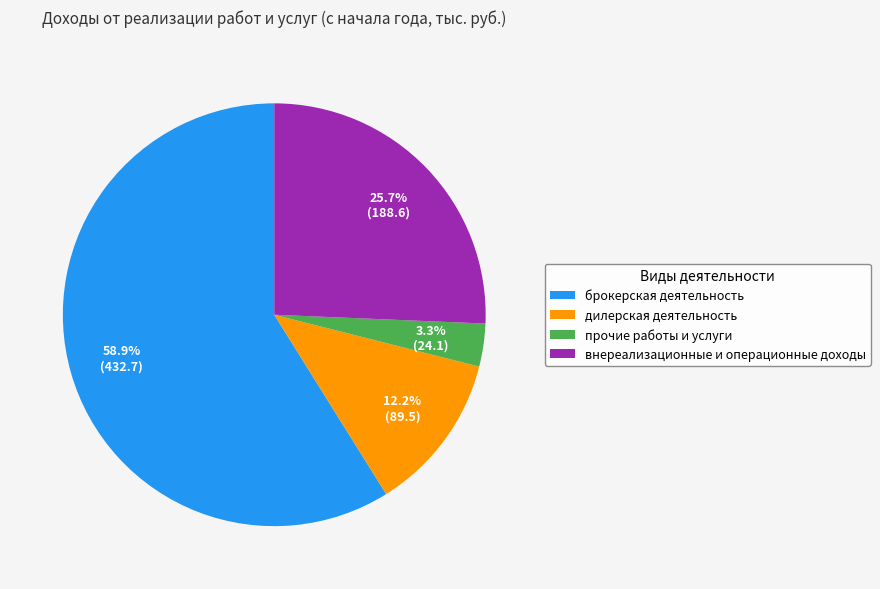

Is the sum of прочие работы и услуги and брокерская деятельность greater than half?

Yes